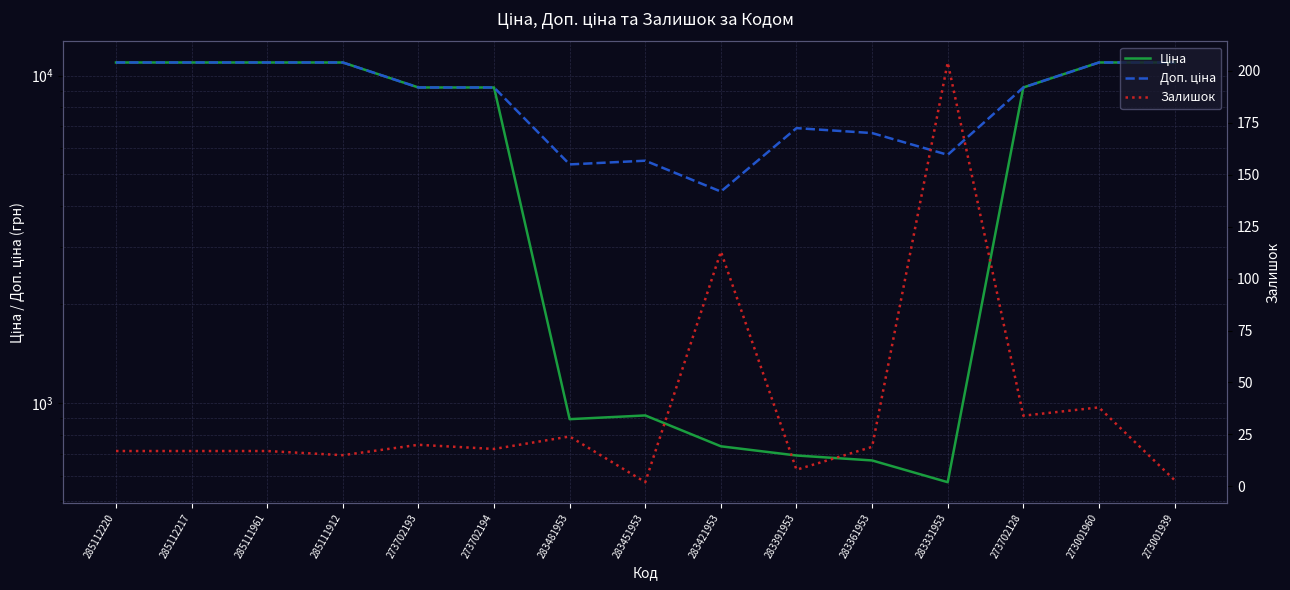

Where is the first local maximum for Ціна?

283451953